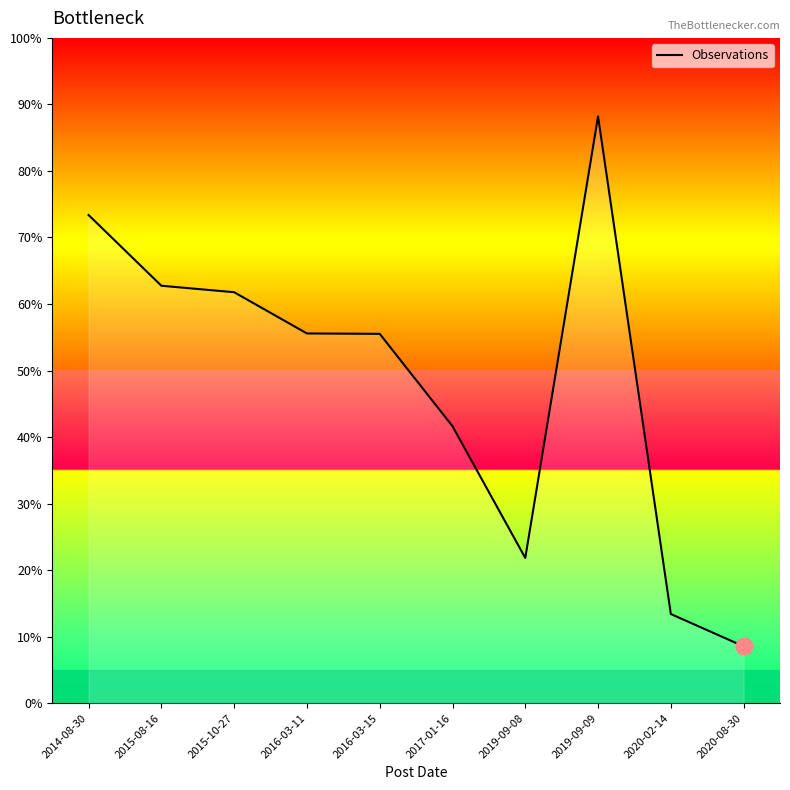

Reading left to right, transcribe all the data shown in this chart.

2014-08-30=73.4	2015-08-16=62.7	2015-10-27=61.8	2016-03-11=55.6	2016-03-15=55.5	2017-01-16=41.6	2019-09-08=21.8	2019-09-09=88.2	2020-02-14=13.4	2020-08-30=8.5